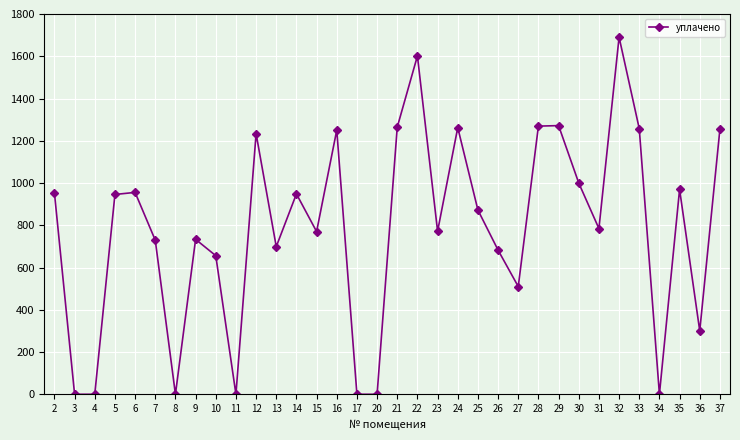

What is the greatest value displayed?

1690.2